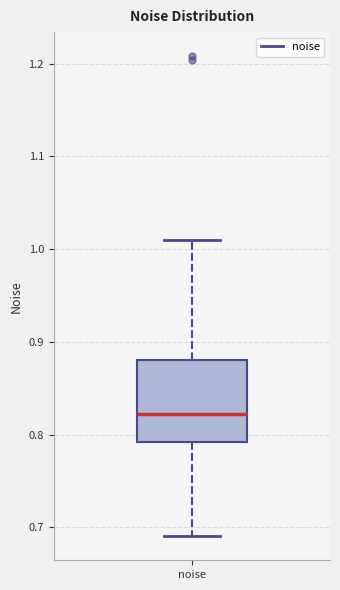

Transcribe this box plot: give where the median line is, the range the box spans, and where the two whiskers end, as read against the y-axis. The values are not printed on the chart, so give them approximately, as read against the axis.

median 0.82, box 0.79 to 0.88, whiskers 0.69 to 1.01